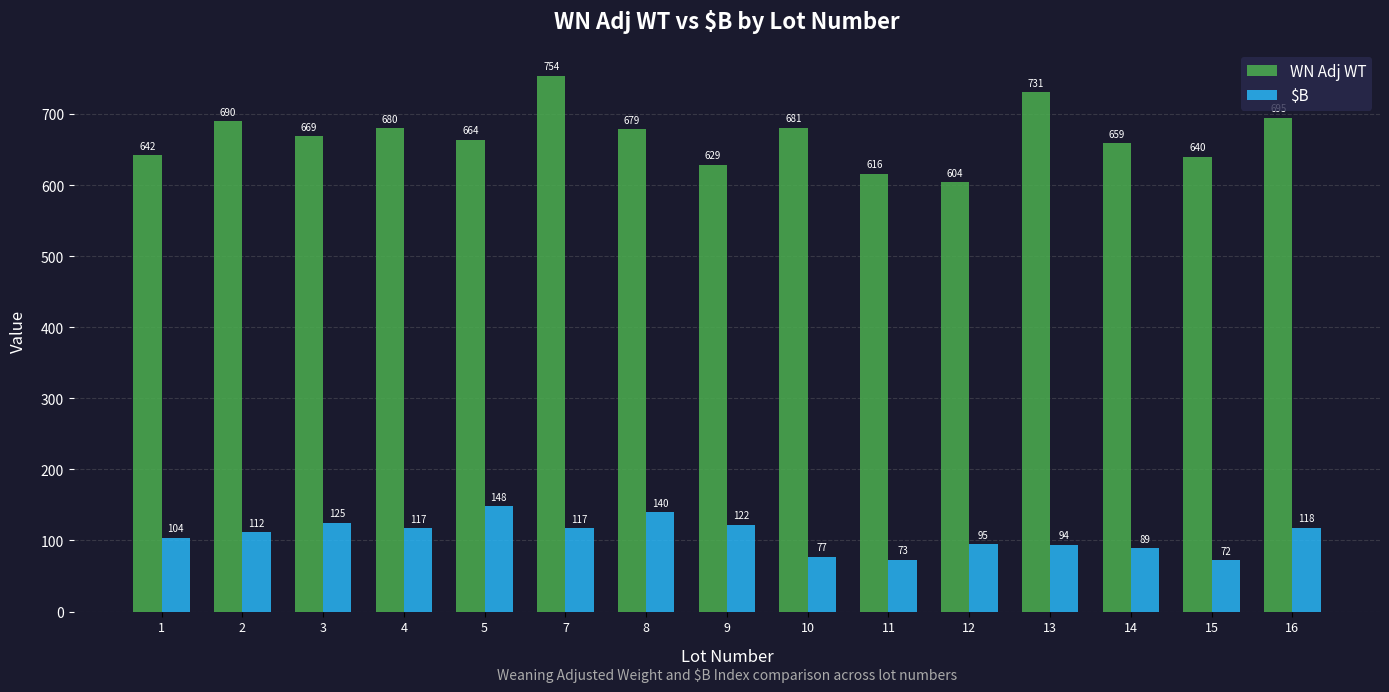

Reading left to right, transcribe all the data shown in this chart.

WN Adj WT: 1=642	2=690	3=669	4=680	5=664	7=754	8=679	9=629	10=681	11=616	12=604	13=731	14=659	15=640	16=695
$B: 1=104	2=112	3=125	4=117	5=148	7=117	8=140	9=122	10=77	11=73	12=95	13=94	14=89	15=72	16=118